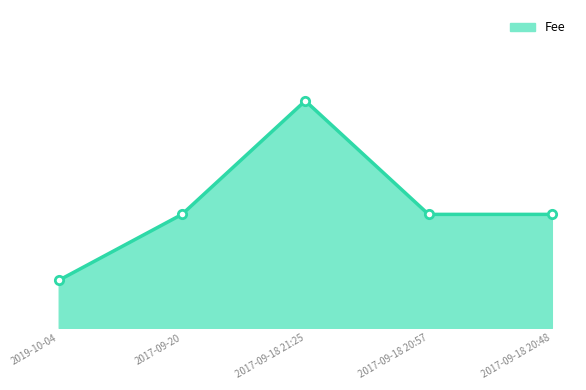

What is the sum of the values at 2019-10-04 and 2017-09-20?

1.4